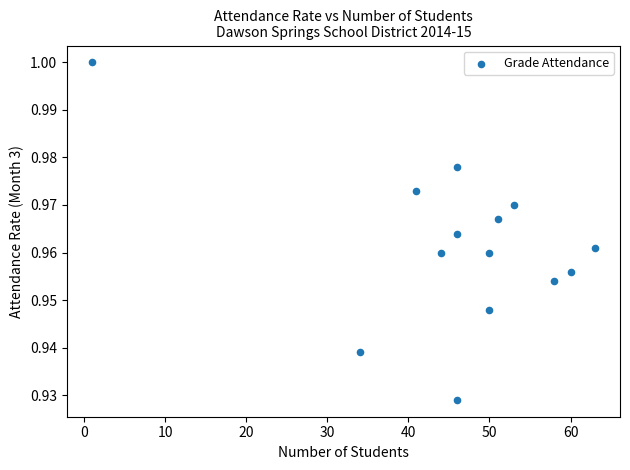

What is the range of X values (max minus min)?

62.0